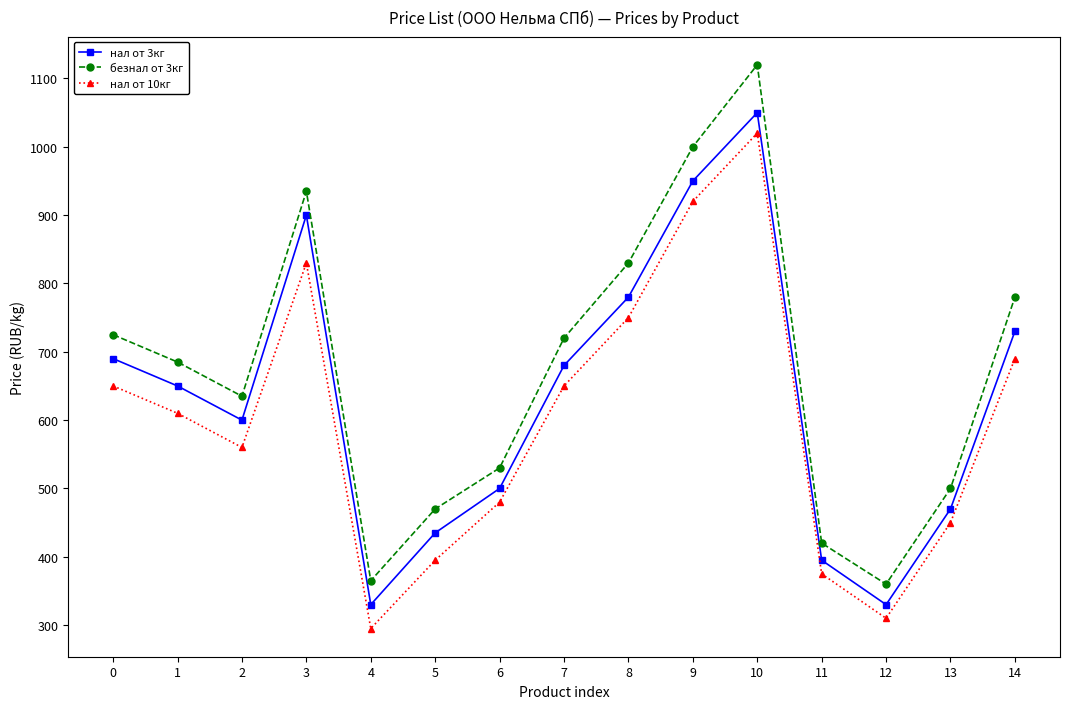

Which series has the largest total across all categories?

безнал от 3кг